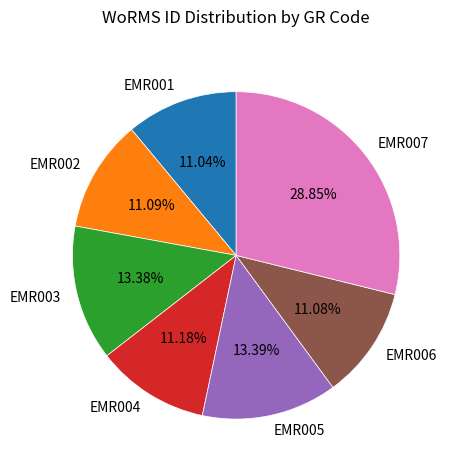

What percentage is the EMR002 slice, to the nearest percent?

11%